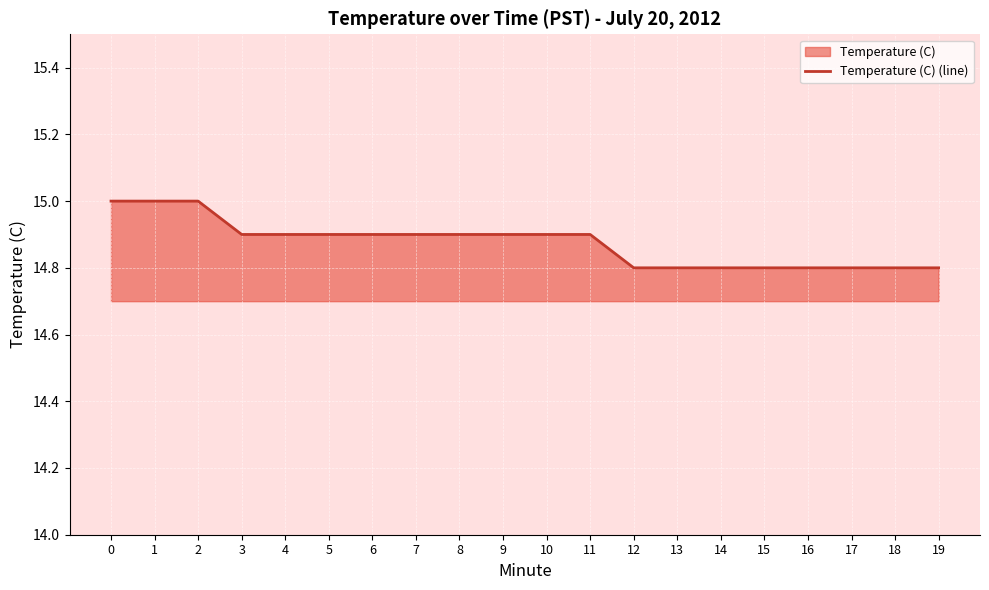

How many values are between 14 and 15?

20